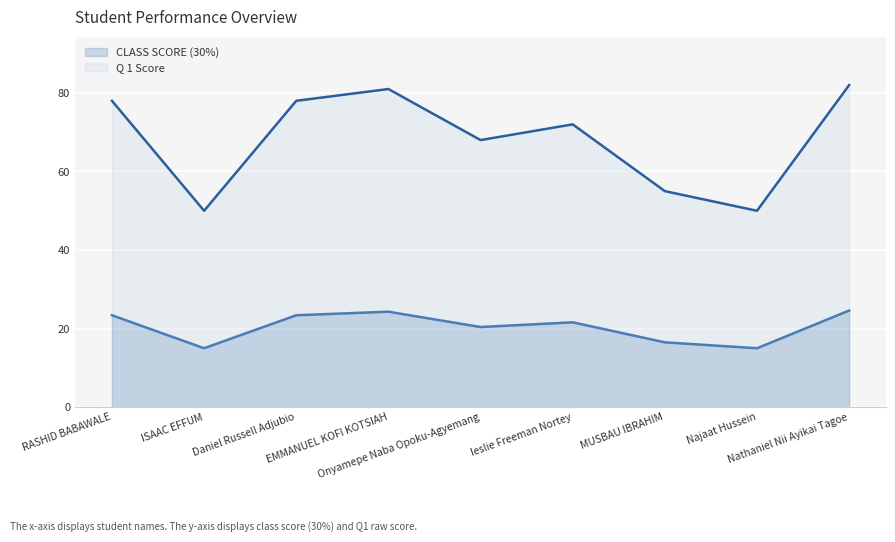

At how many categories does at least one series exceed 66?

6